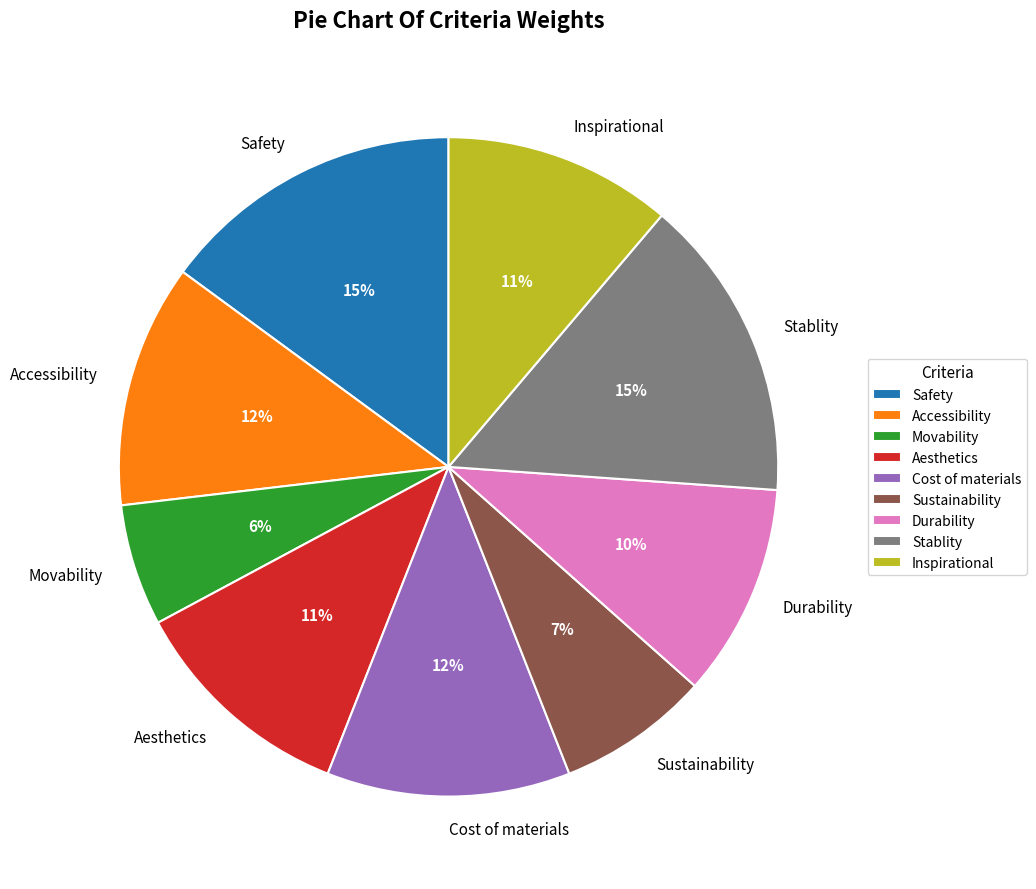

Does any single category account for the majority?

No